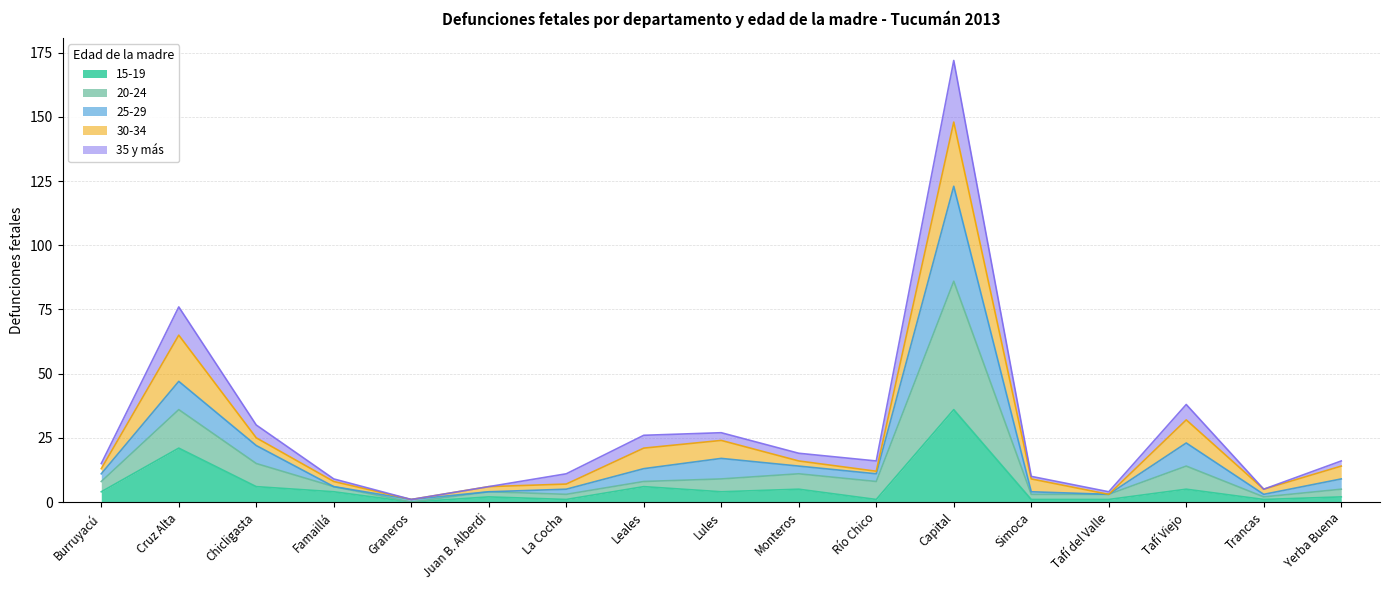

Which category has the highest value in the 15-19 series?

Capital